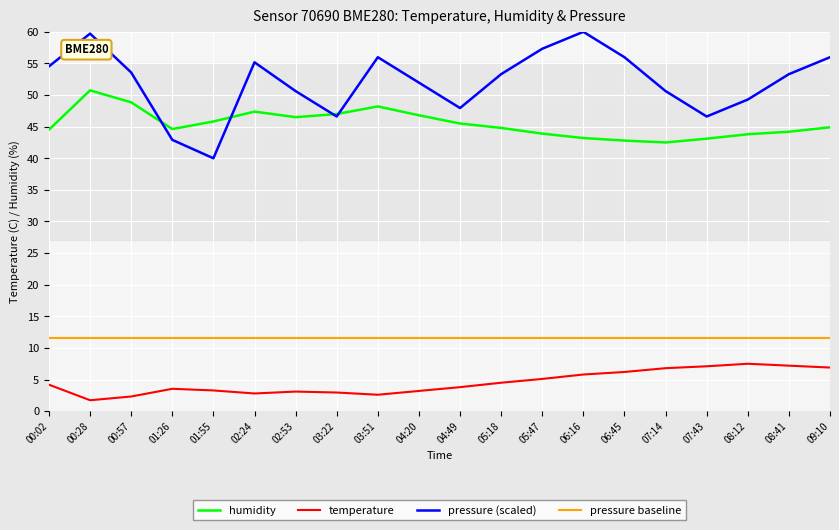

How many series are shown in this chart?

4